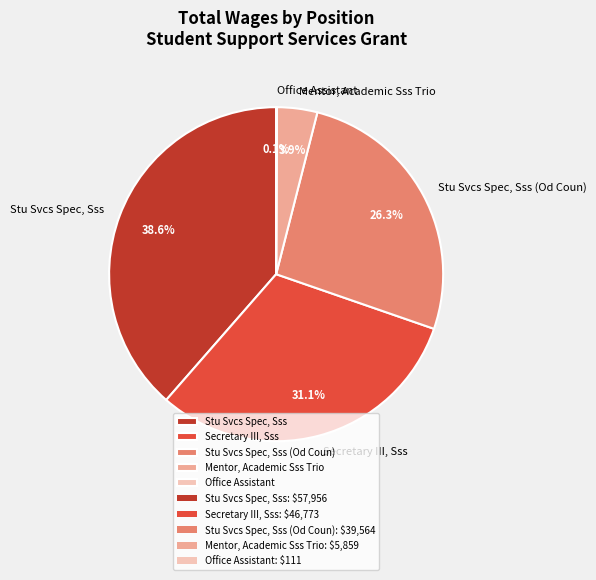

The Mentor, Academic Sss Trio slice represents 17% of the pie. True or false?

False